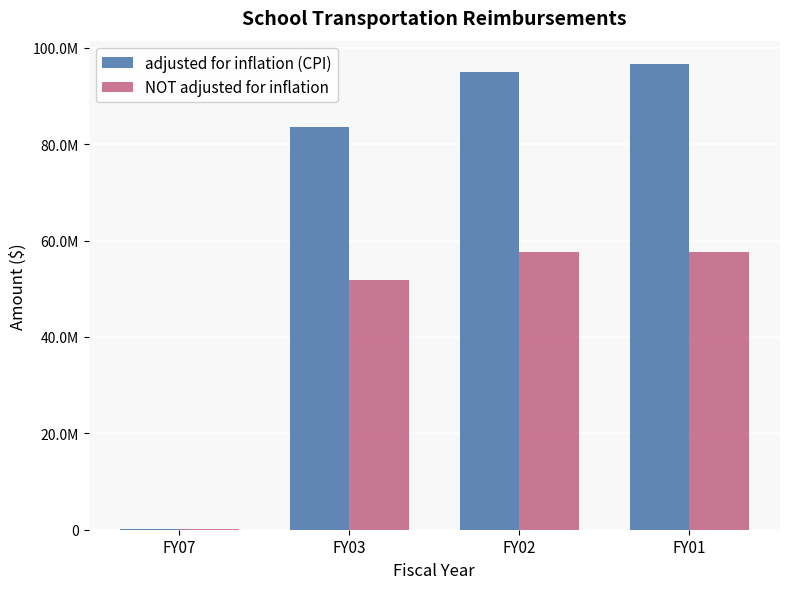

True or false: NOT adjusted for inflation has a value of 57600000 at FY01.

True